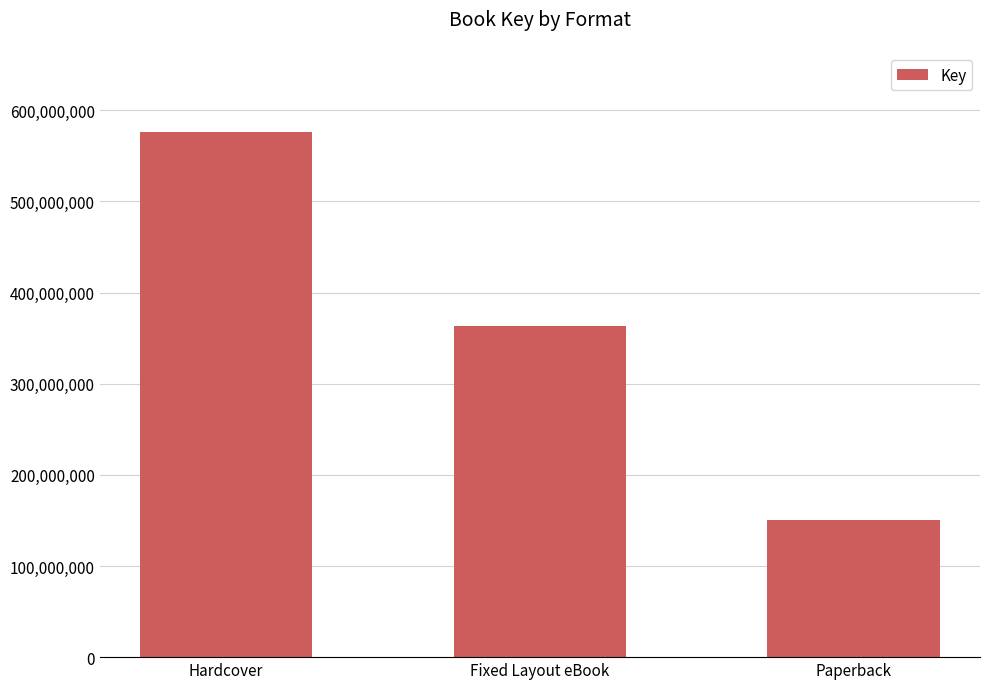

Reading left to right, transcribe all the data shown in this chart.

Hardcover=576585475	Fixed Layout eBook=363761010	Paperback=150936505